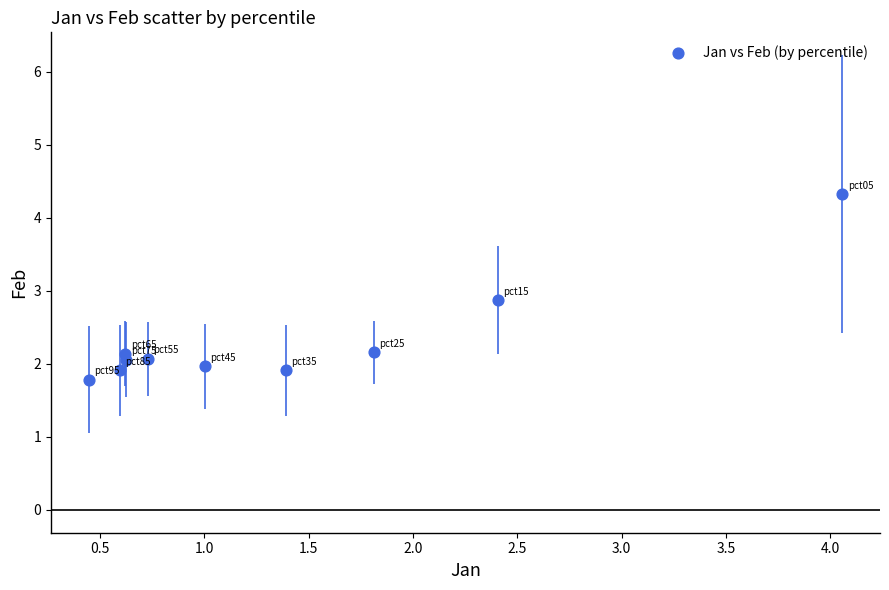

What is the range of Y values (max minus min)?

2.5